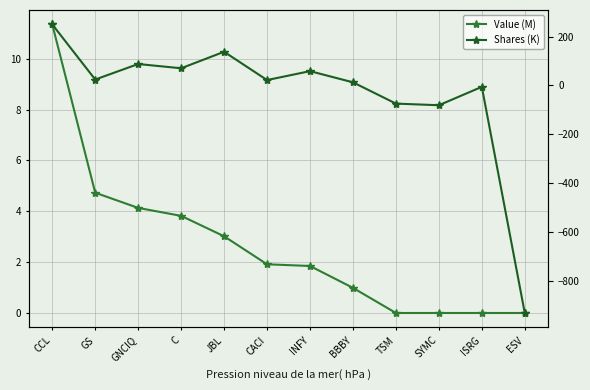

Which series has the largest total across all categories?

Value (M)